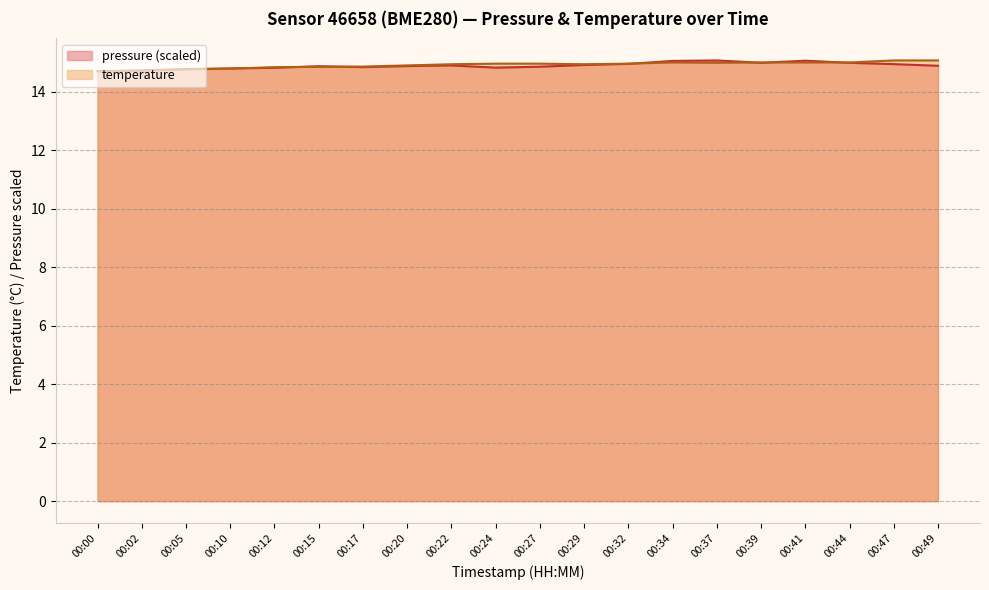

Reading left to right, extract all data points from this chart.

pressure: 14.7	14.7	14.8	14.8	14.8	14.9	14.8	14.9	14.9	14.8	14.9	14.9	15.0	15.1	15.1	15.0	15.1	15.0	14.9	14.9
temperature: 14.7	14.7	14.8	14.8	14.8	14.8	14.9	14.9	14.9	15.0	15.0	14.9	15.0	15.0	15.0	15.0	15.0	15.0	15.1	15.1